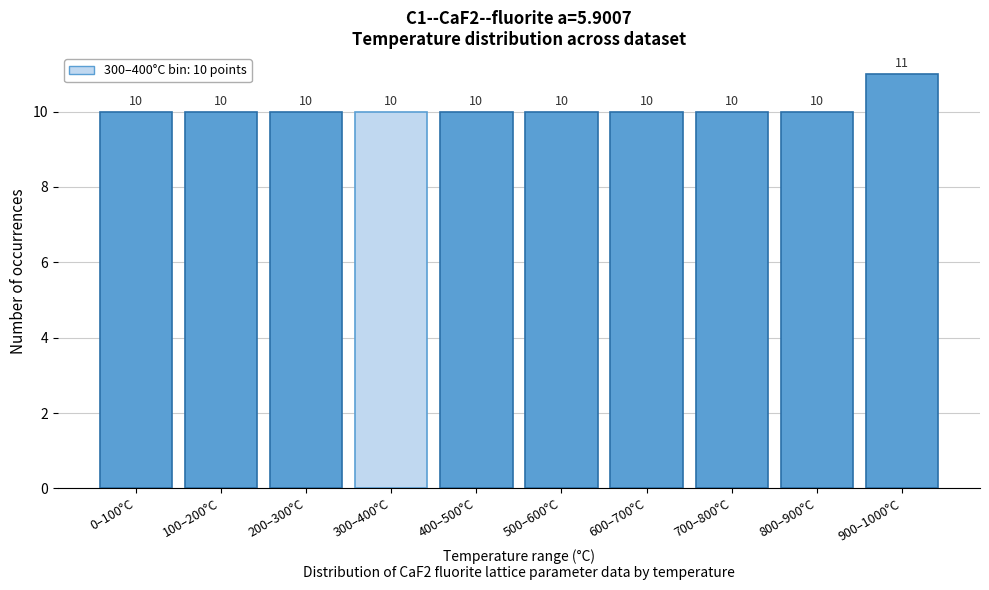

Reading right to left, what are all the values shown in this chart?

11	10	10	10	10	10	10	10	10	10